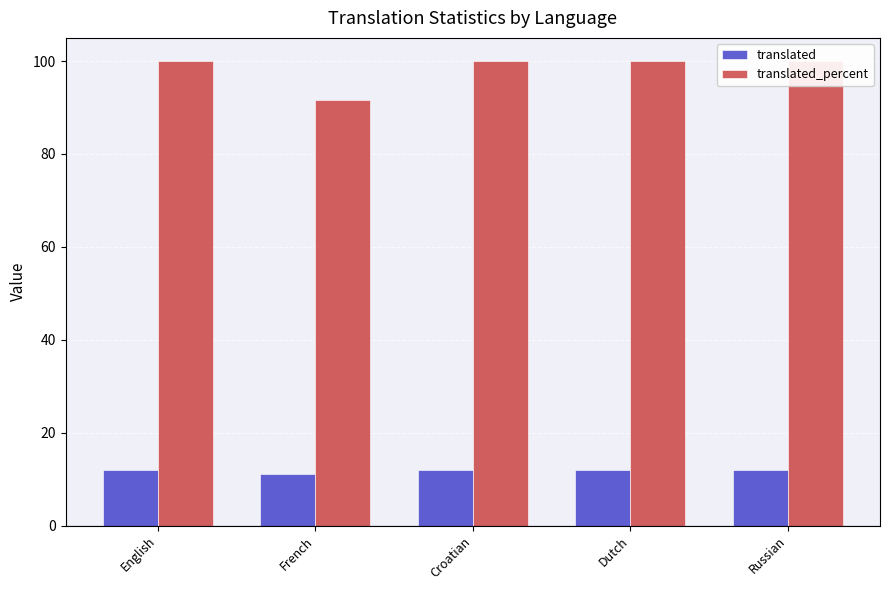

What is the total value across all series at English?

112.0